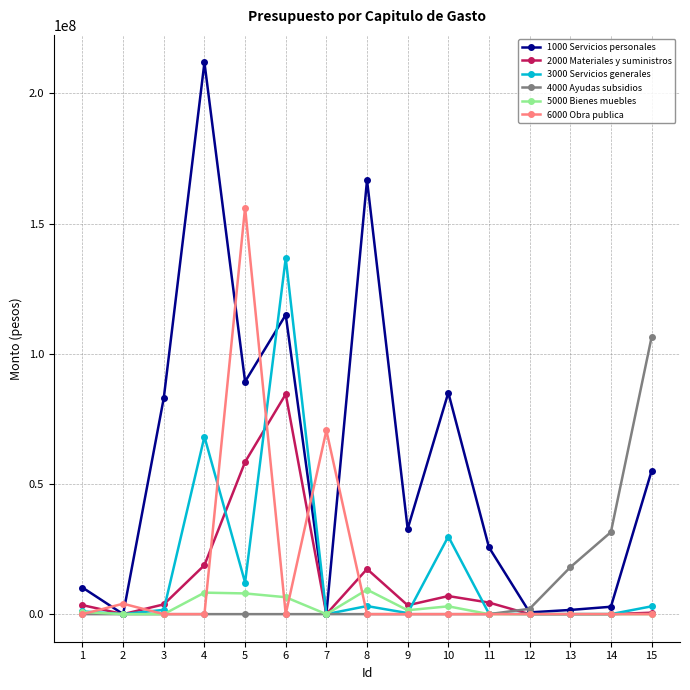

What is the greatest value displayed?

211861555